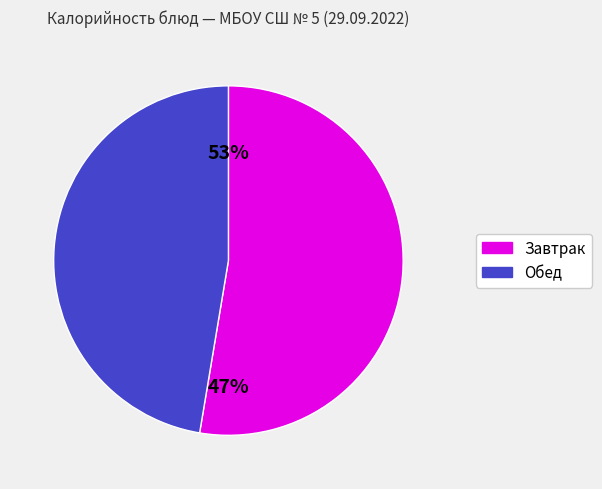

The какао с молоком slice represents 1% of the pie. True or false?

False